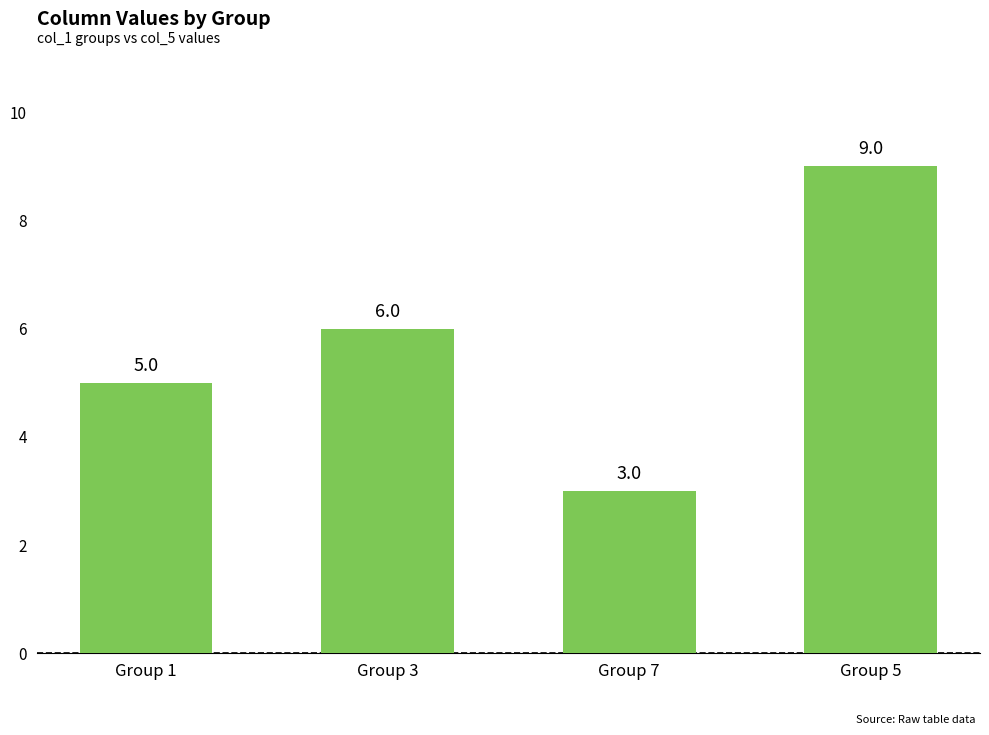

What is the difference between the maximum and minimum values?

6